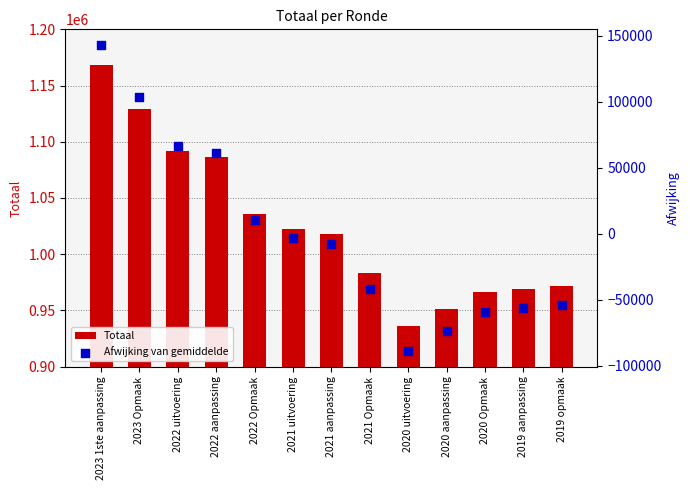

What are all the series names shown in the legend?

Totaal, Afwijking van gemiddelde